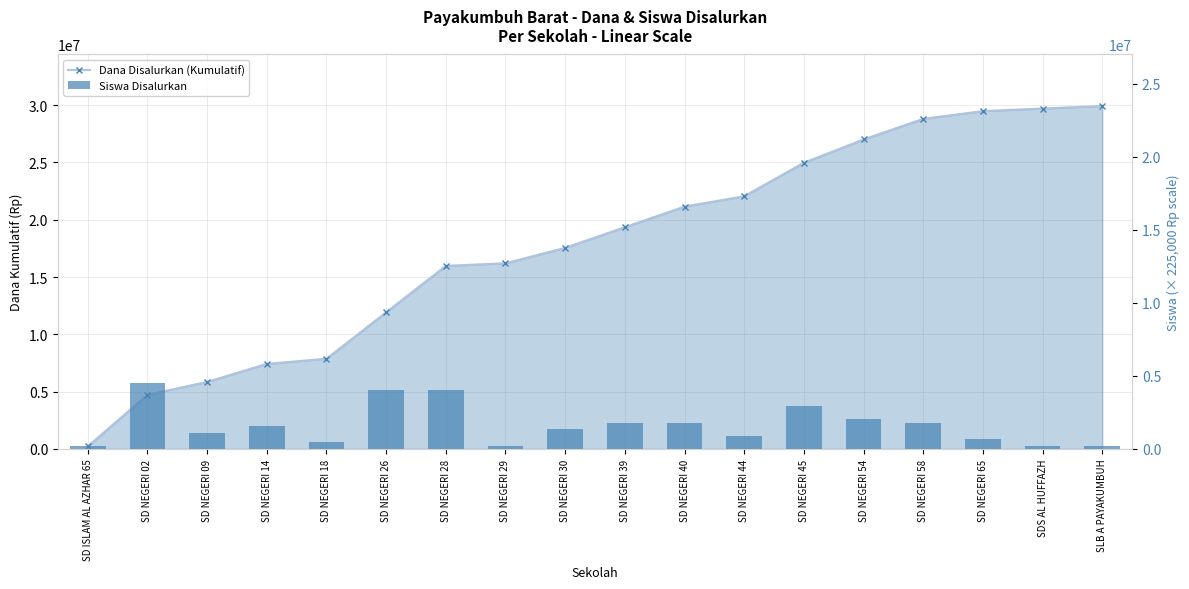

What value does the Siswa Disalurkan series have at SD NEGERI 14, to the nearest 100?

1575000